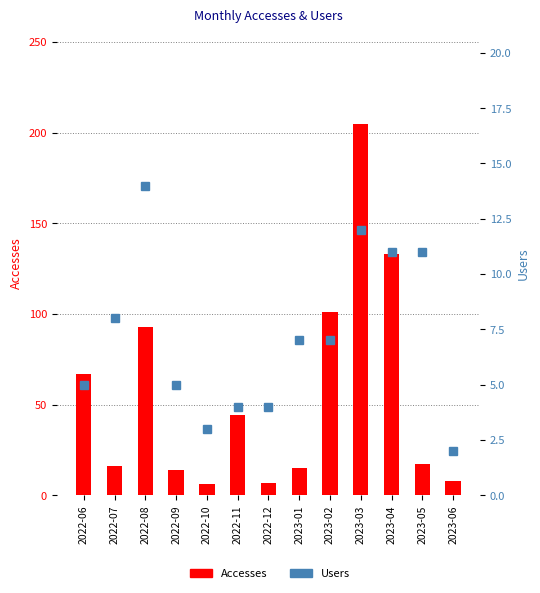

Between 2023-01 and 2023-06, which series saw the biggest shift?

Accesses